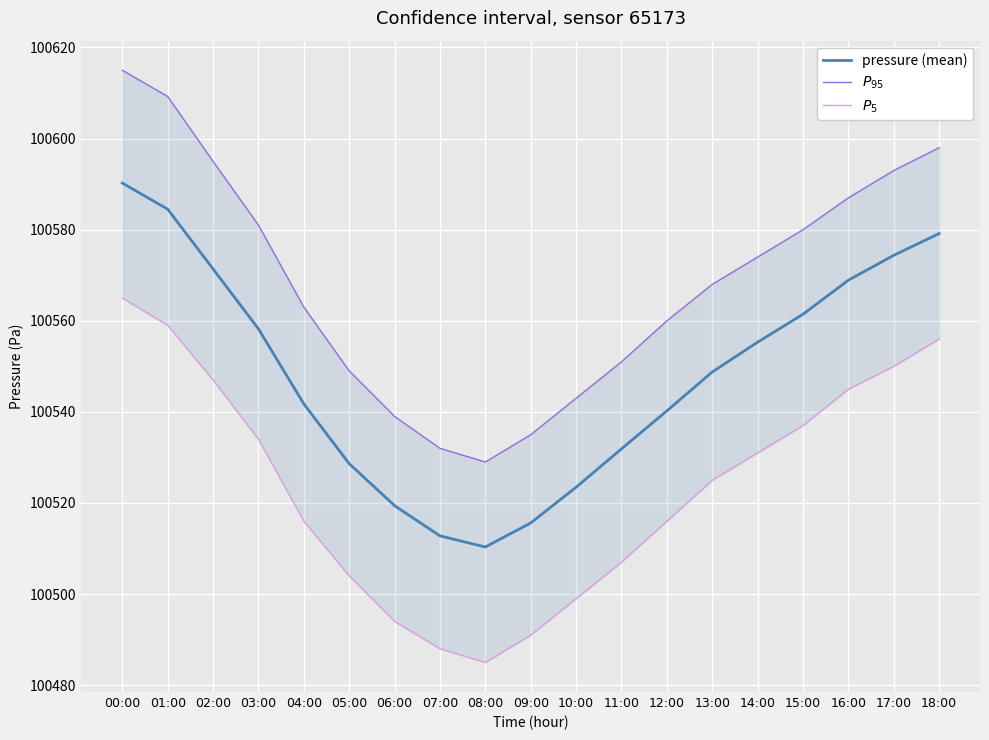

What position from the left is 03:00?

4